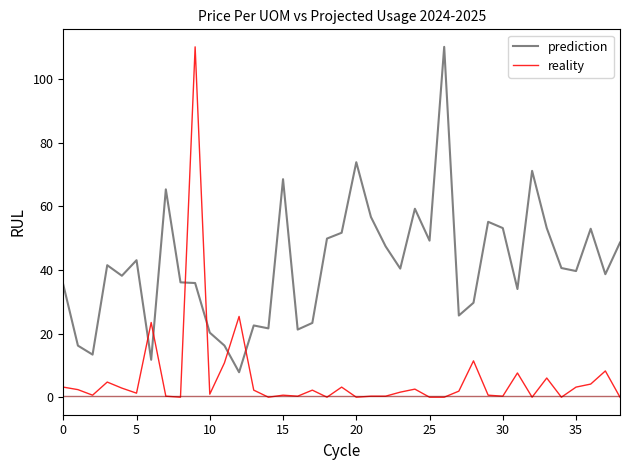

What is the highest value of the reality series?

110.1